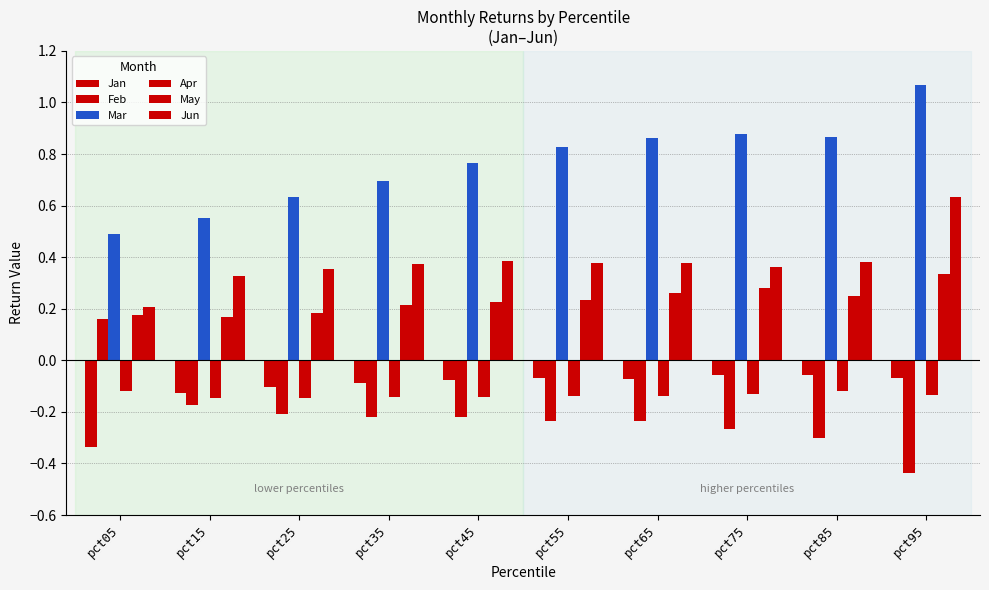

Which series has the widest spread of values?

Feb